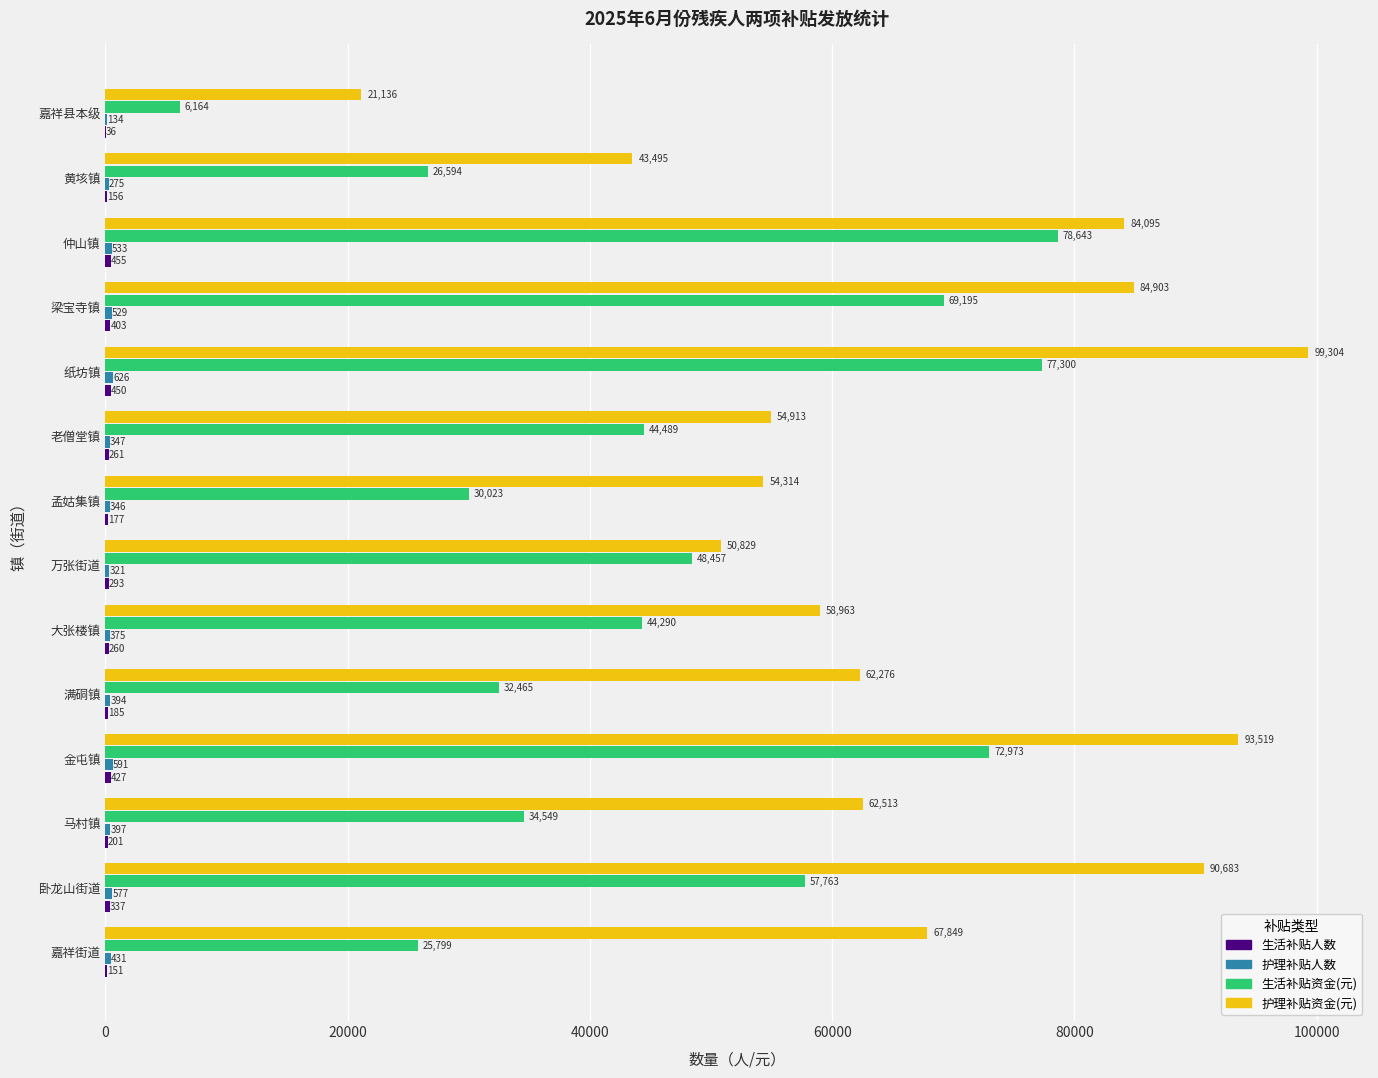

What is the sum of the 生活补贴资金(元) values at 嘉祥县本级 and 嘉祥街道?

31963